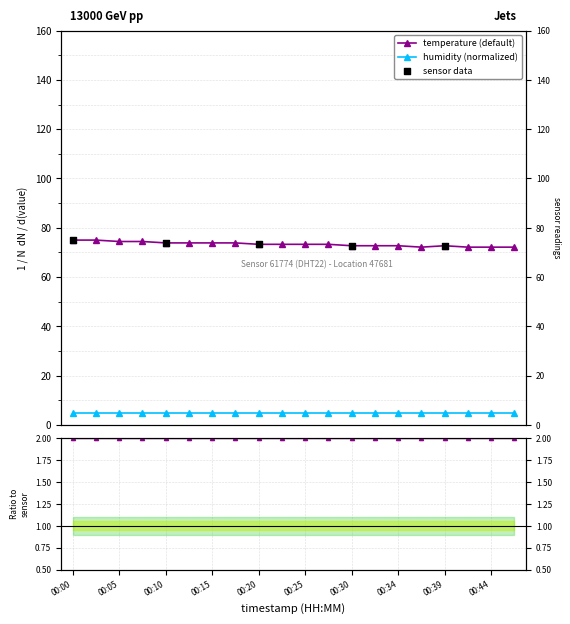

What is the ratio of the value at 00:44 to the value at 00:00?

1.0